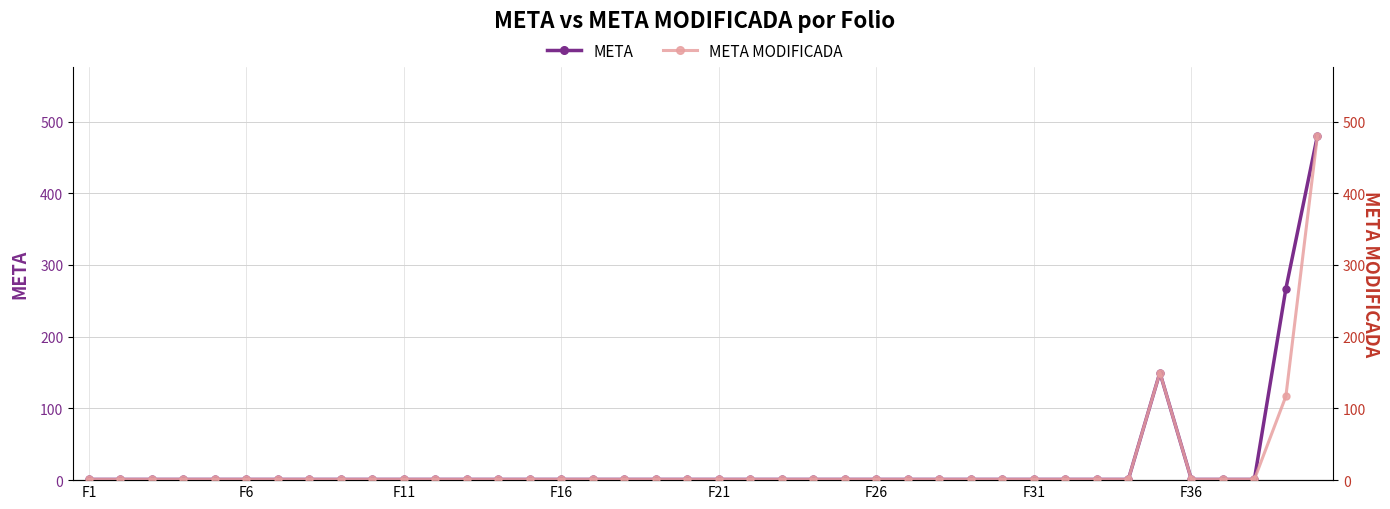

Reading left to right, extract all data points from this chart.

META: 1	1	1	1	1	1	1	1	1	1	1	1	1	1	1	1	1	1	1	1	1	1	1	1	1	1	1	1	1	1	1	1	1	1	150	1	1	1	267	480
META MODIFICADA: 1	1	1	1	1	1	1	1	1	1	1	1	1	1	1	1	1	1	1	1	1	1	1	1	1	1	1	1	1	1	1	1	1	1	150	1	1	1	117	480